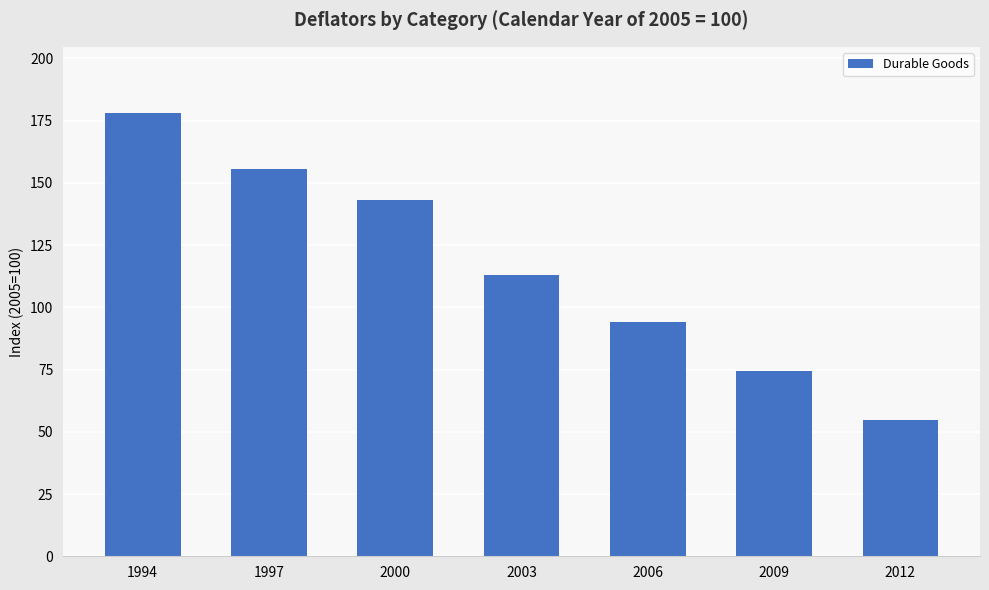

Where is the data nearest to the value 116?

2003